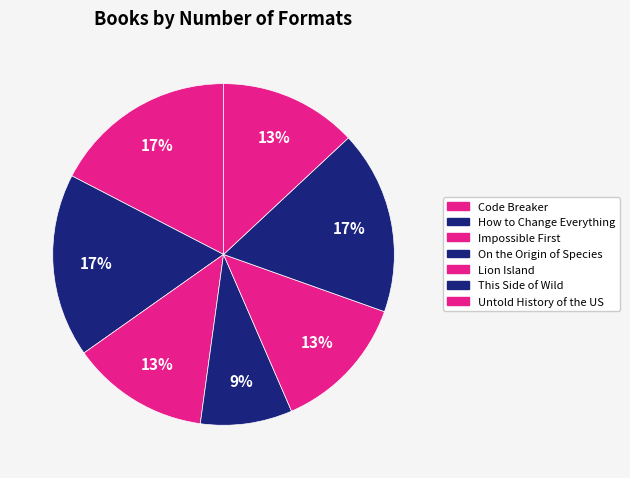

Does This Side of Wild account for over 50% of the chart?

No